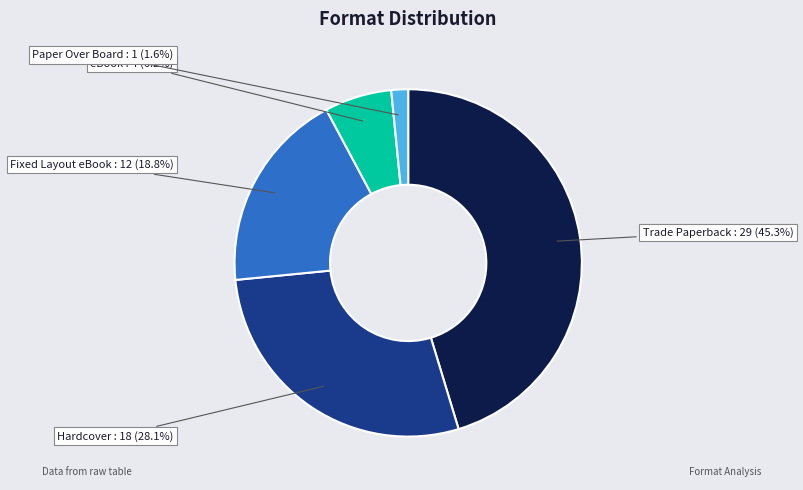

Is there a majority slice in this chart?

No